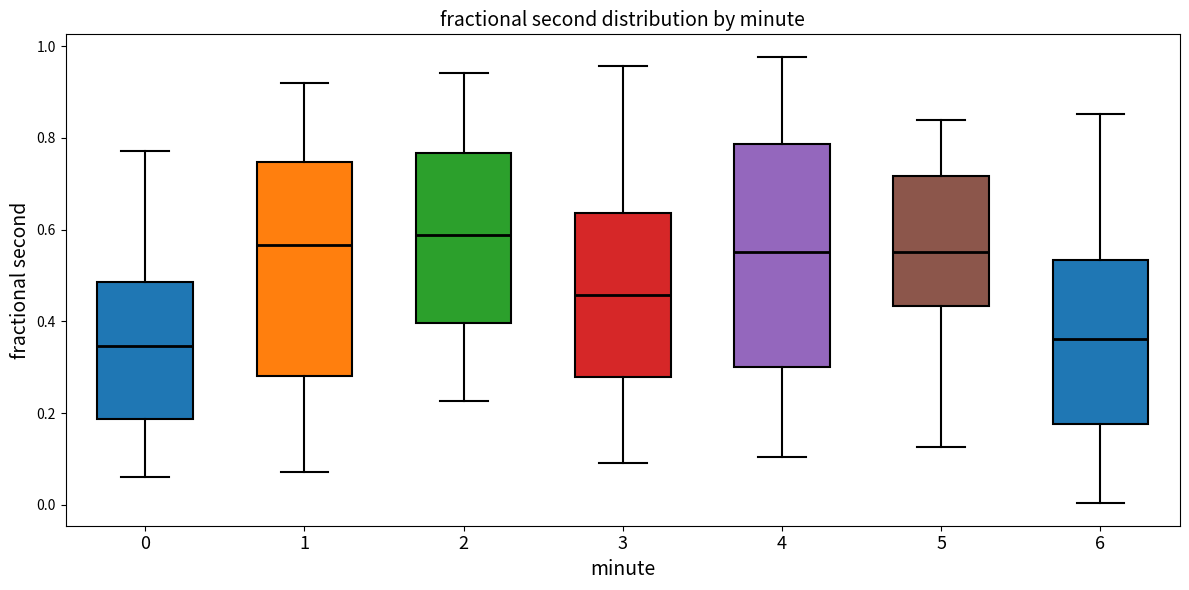

Reading left to right, transcribe this box plot: for each box, give where its median line is, the range the box spans, and where its two whiskers end, as read against the y-axis. The values are not printed on the chart, so give them approximately, as read against the axis.

0: median 0.34, box 0.18 to 0.48, whiskers 0.06 to 0.78
1: median 0.56, box 0.28 to 0.74, whiskers 0.08 to 0.92
2: median 0.58, box 0.40 to 0.76, whiskers 0.22 to 0.94
3: median 0.46, box 0.28 to 0.64, whiskers 0.10 to 0.96
4: median 0.56, box 0.30 to 0.78, whiskers 0.10 to 0.98
5: median 0.56, box 0.44 to 0.72, whiskers 0.12 to 0.84
6: median 0.36, box 0.18 to 0.54, whiskers 0.00 to 0.86